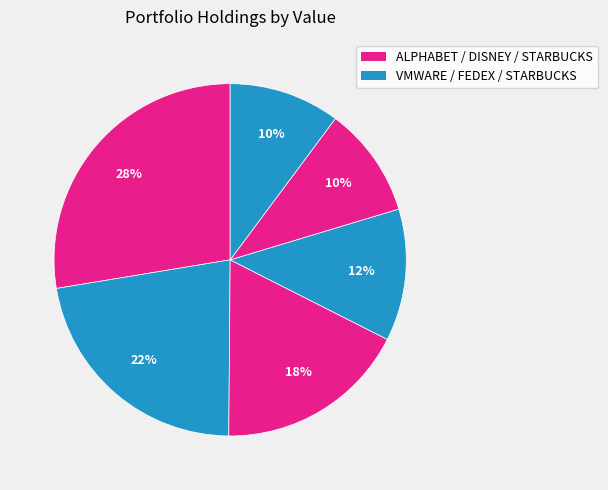

Rank the categories by value from highest to lowest.

ALPHABET INC (GOOGL), VMWARE INC, ALPHABET INC (GOOG), FEDEX CORP, STARBUCKS CORP, DISNEY WALT CO